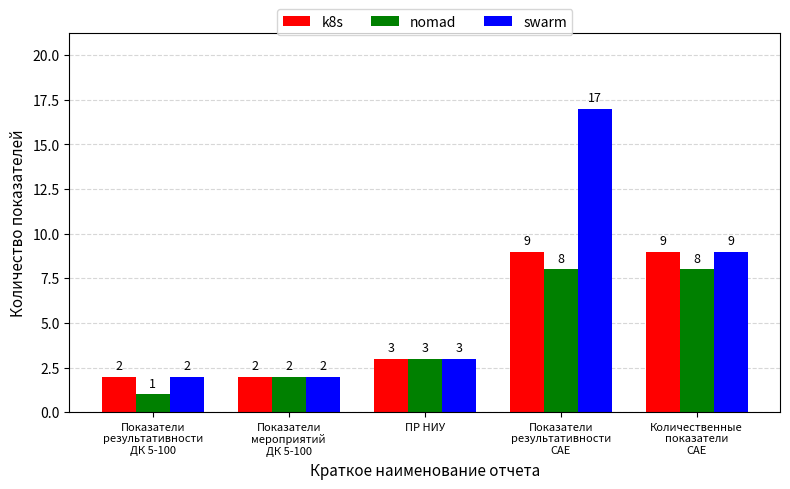

At Показатели
результативности
САЕ, list the series in order from largest to smallest.

swarm, k8s, nomad